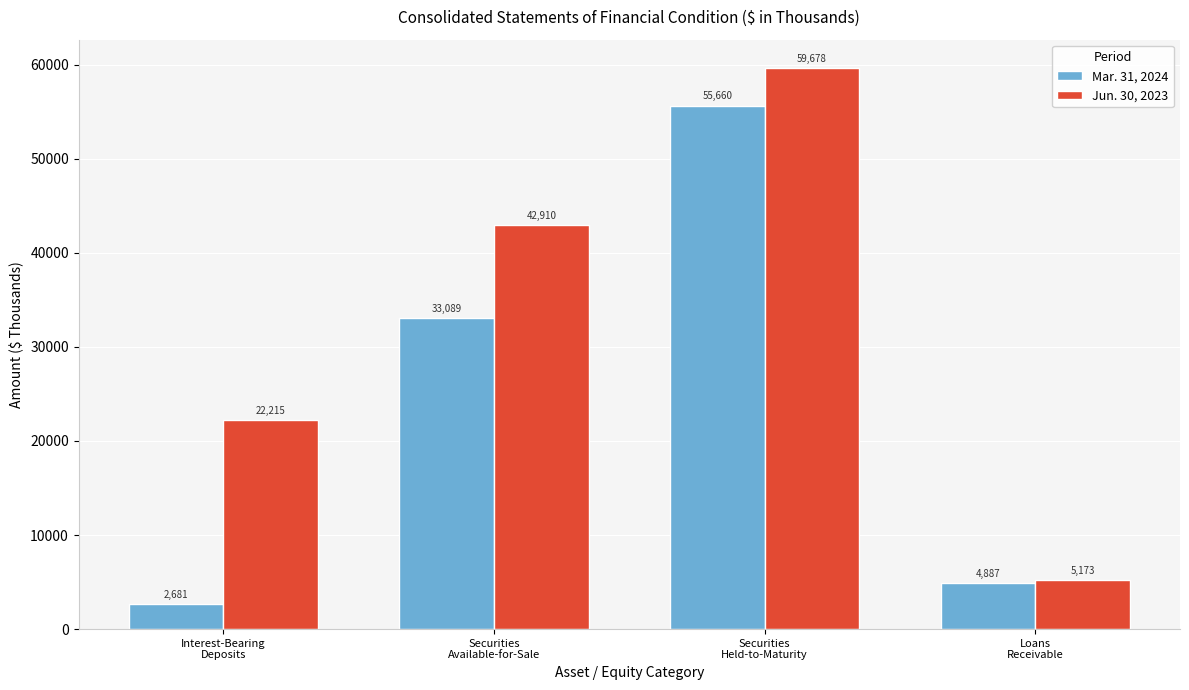

What is the label of the 2nd bar from the right?

Securities
Held-to-Maturity